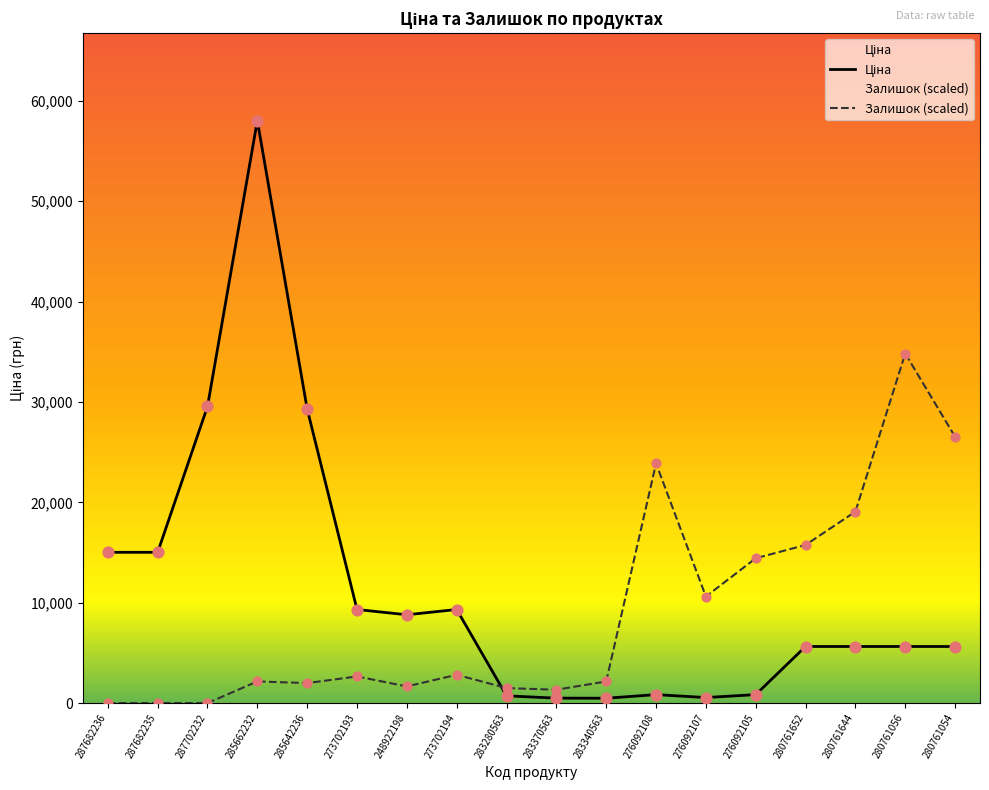

What are all the series names shown in the legend?

Ціна, Залишок